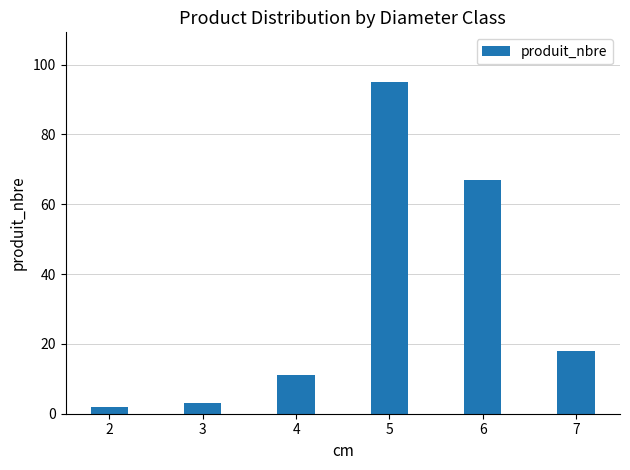

True or false: the data shows 2 at 2.

True